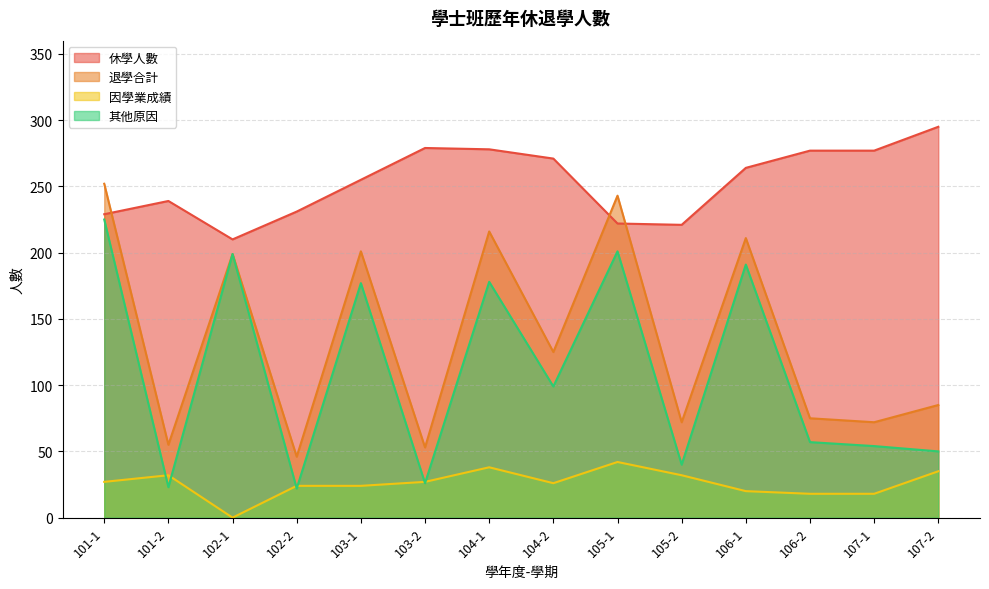

Reading left to right, extract all data points from this chart.

休學人數: 101-1=229	101-2=239	102-1=210	102-2=231	103-1=255	103-2=279	104-1=278	104-2=271	105-1=222	105-2=221	106-1=264	106-2=277	107-1=277	107-2=295
退學合計: 101-1=252	101-2=55	102-1=199	102-2=46	103-1=201	103-2=53	104-1=216	104-2=125	105-1=243	105-2=72	106-1=211	106-2=75	107-1=72	107-2=85
因學業成績: 101-1=27	101-2=32	102-1=0	102-2=24	103-1=24	103-2=27	104-1=38	104-2=26	105-1=42	105-2=32	106-1=20	106-2=18	107-1=18	107-2=35
其他原因: 101-1=225	101-2=23	102-1=199	102-2=22	103-1=177	103-2=26	104-1=178	104-2=99	105-1=201	105-2=40	106-1=191	106-2=57	107-1=54	107-2=50